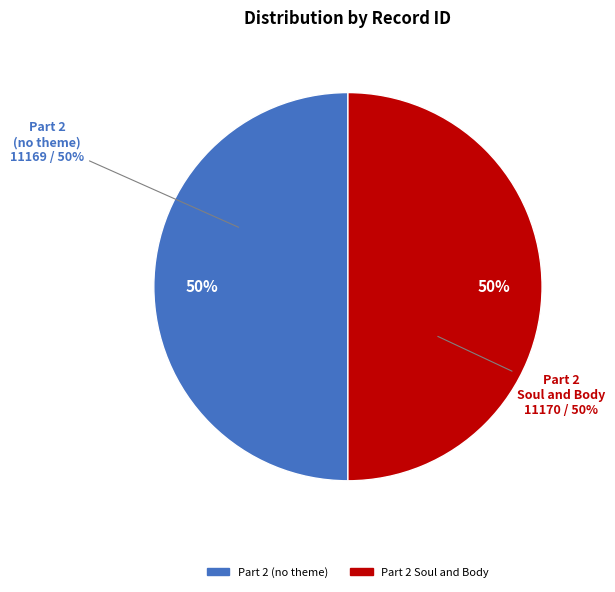

Count the number of slices in the pie.

2